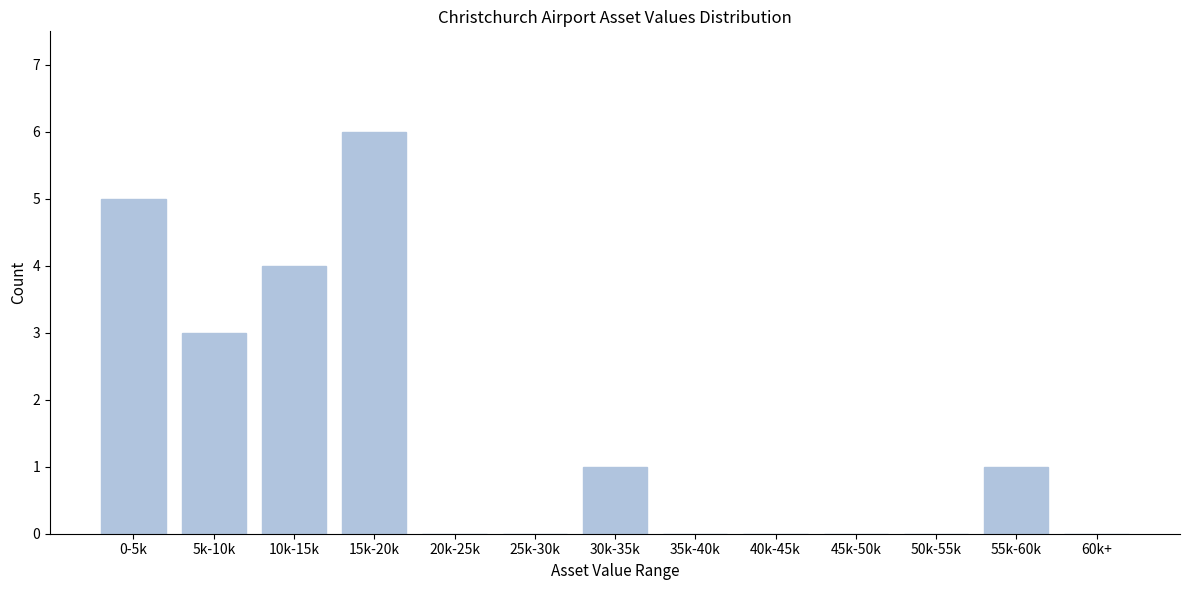

Reading right to left, transcribe all the data shown in this chart.

60k+=0	55k-60k=1	50k-55k=0	45k-50k=0	40k-45k=0	35k-40k=0	30k-35k=1	25k-30k=0	20k-25k=0	15k-20k=6	10k-15k=4	5k-10k=3	0-5k=5